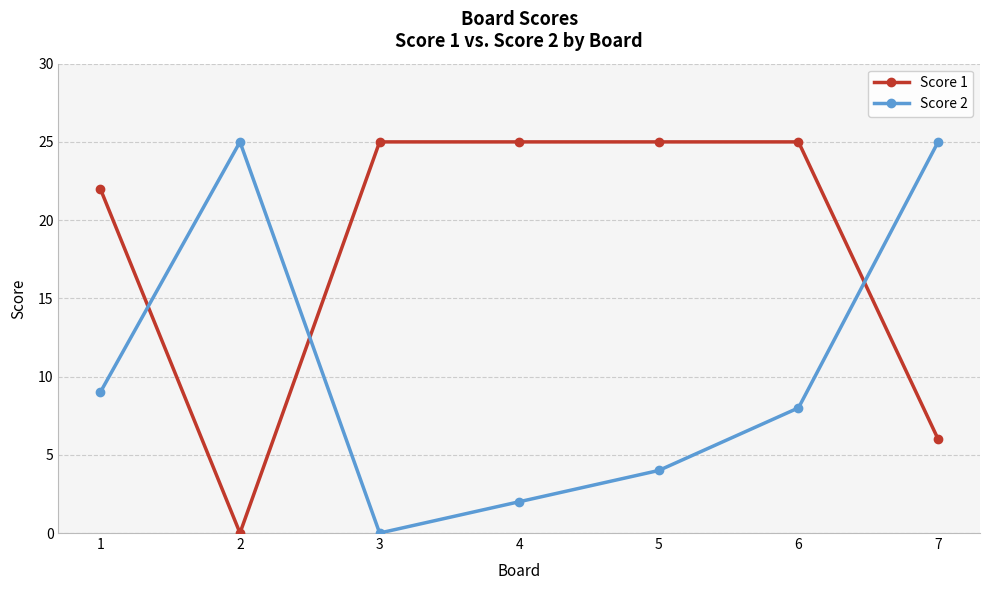

Rank the series at 5 from lowest to highest value.

Score 2, Score 1